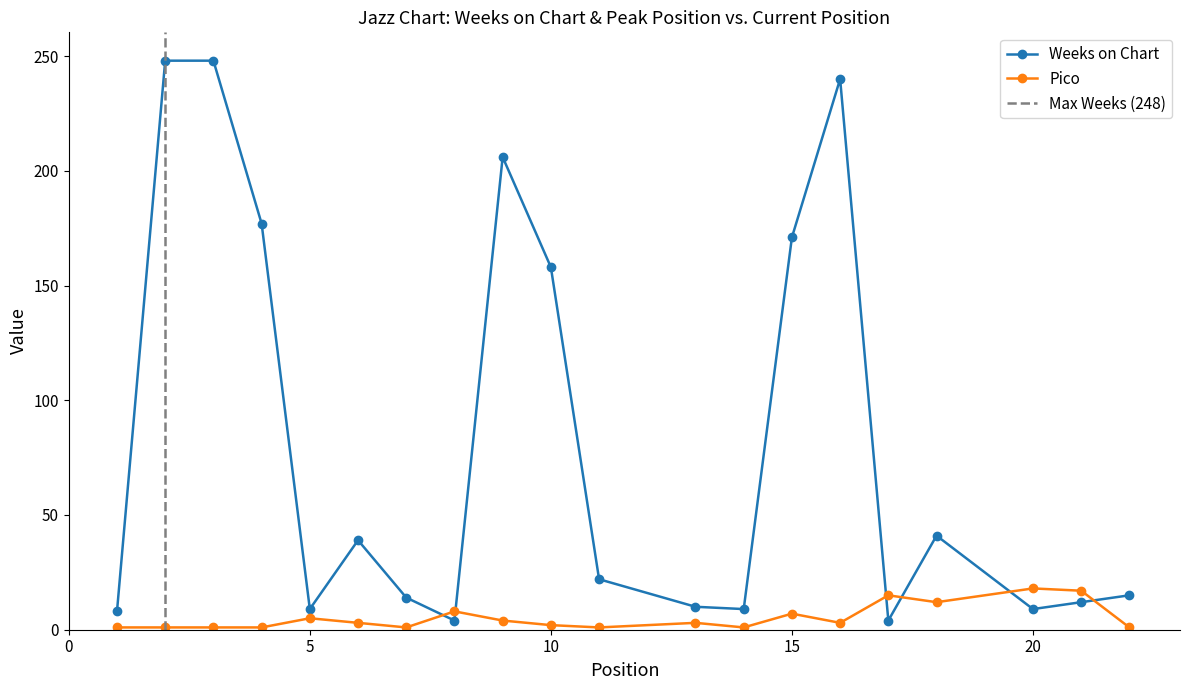

Where is Pico nearest to the value 9?

8